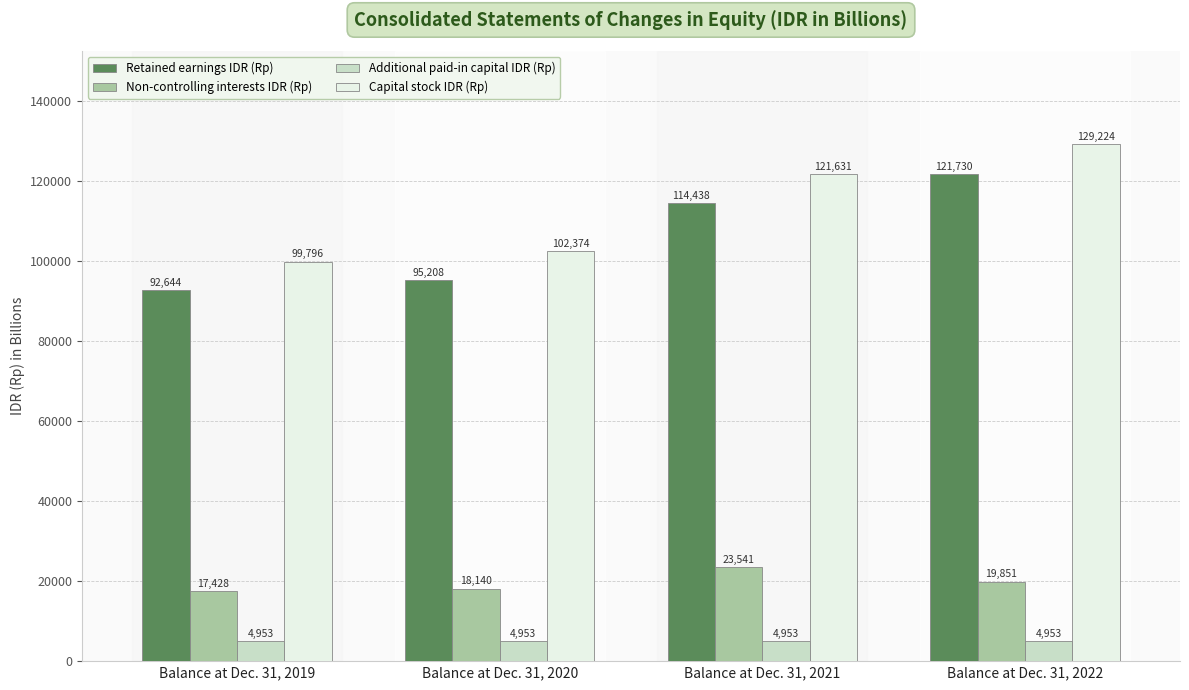

At which category is the sum across all series the highest?

Balance at Dec. 31, 2022